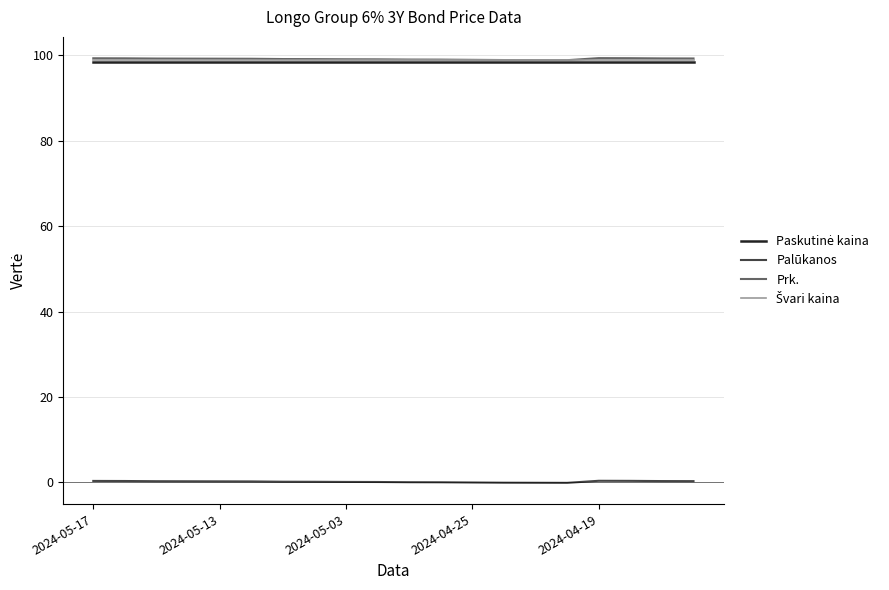

Does the chart have visible grid lines?

Yes